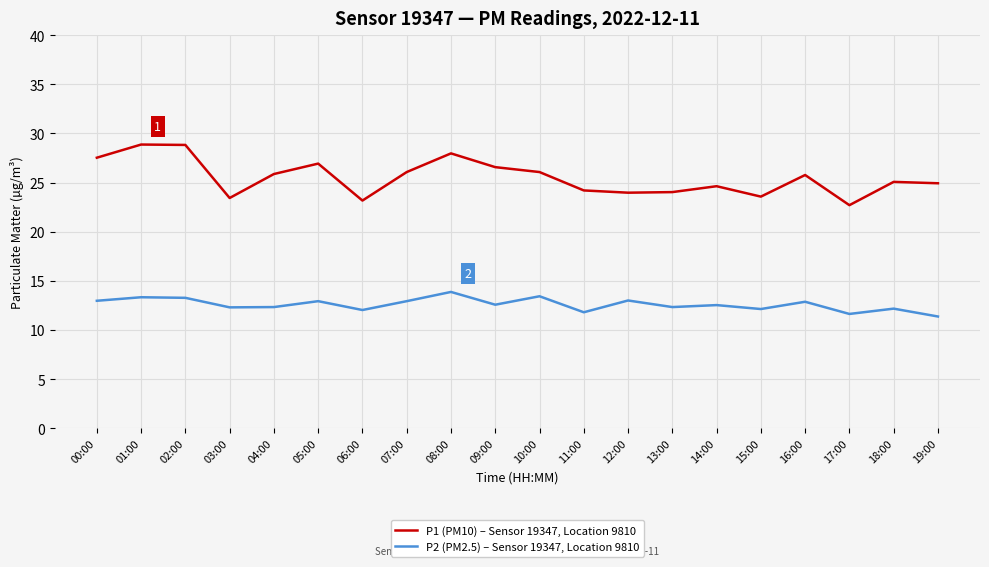

What is the sum of all P2 (PM2.5) – Sensor 19347, Location 9810 values?

251.8